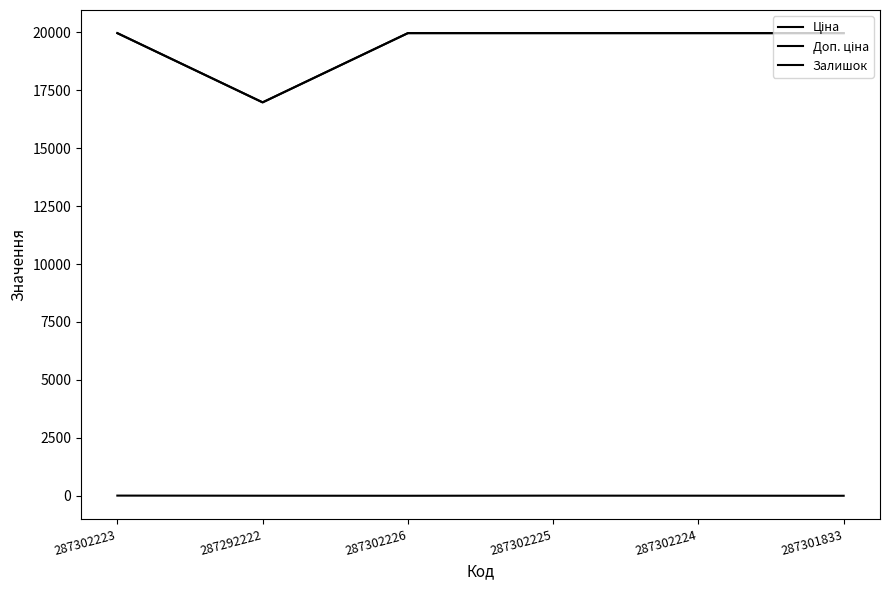

Does the chart display data point markers on the line(s)?

No